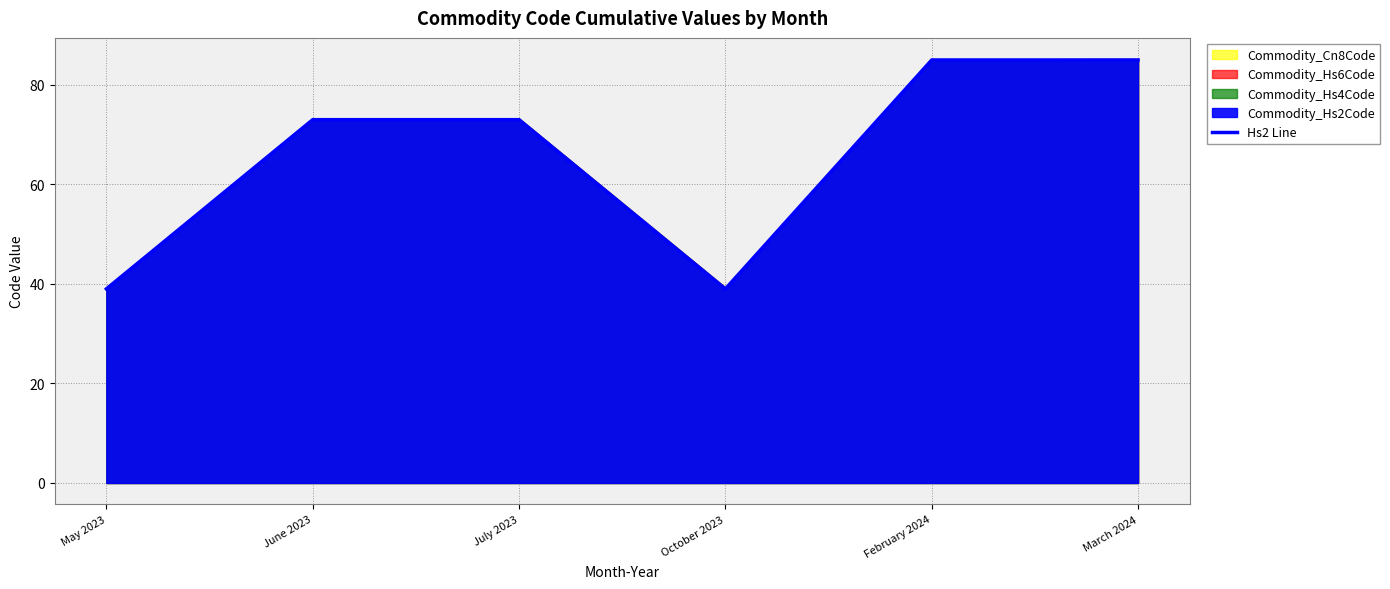

Which label corresponds to the smallest value in the chart?

May 2023